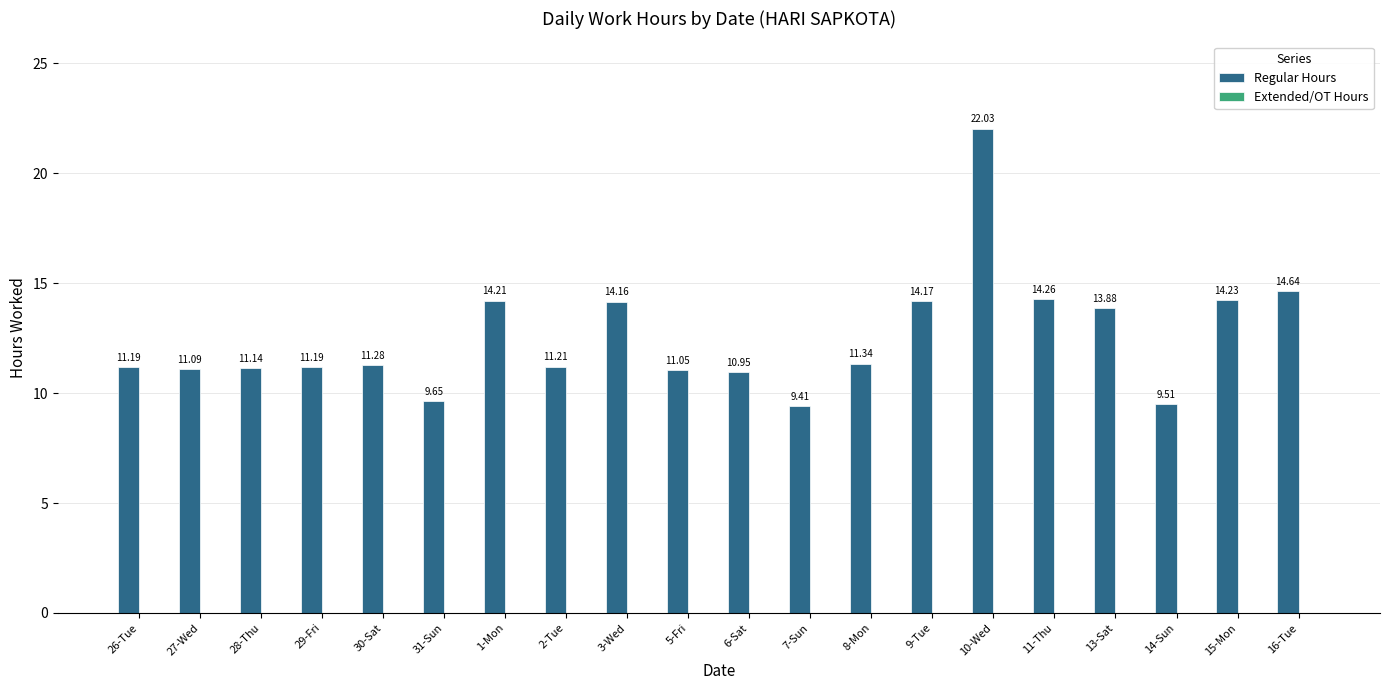

What is the ratio of the value at 14-Sun to the value at 2-Tue?

0.8